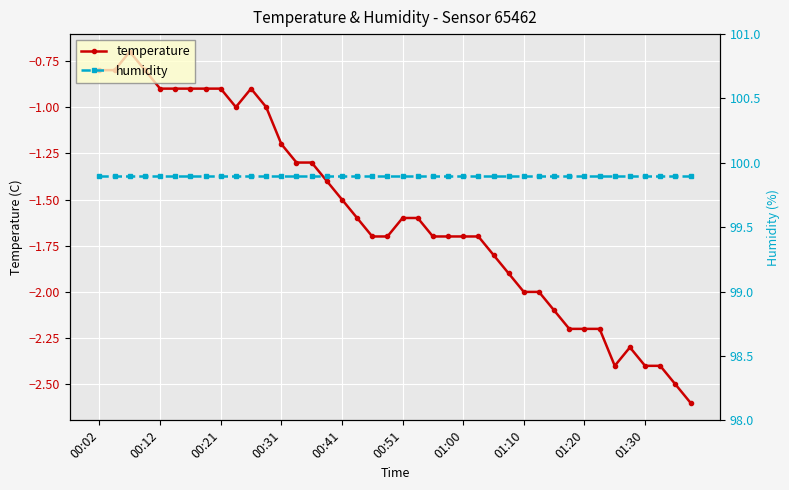

Reading left to right, what are all the values shown in this chart?

temperature: -0.8	-0.8	-0.7	-0.8	-0.9	-0.9	-0.9	-0.9	-0.9	-1.0	-0.9	-1.0	-1.2	-1.3	-1.3	-1.4	-1.5	-1.6	-1.7	-1.7	-1.6	-1.6	-1.7	-1.7	-1.7	-1.7	-1.8	-1.9	-2.0	-2.0	-2.1	-2.2	-2.2	-2.2	-2.4	-2.3	-2.4	-2.4	-2.5	-2.6
humidity: 99.9	99.9	99.9	99.9	99.9	99.9	99.9	99.9	99.9	99.9	99.9	99.9	99.9	99.9	99.9	99.9	99.9	99.9	99.9	99.9	99.9	99.9	99.9	99.9	99.9	99.9	99.9	99.9	99.9	99.9	99.9	99.9	99.9	99.9	99.9	99.9	99.9	99.9	99.9	99.9